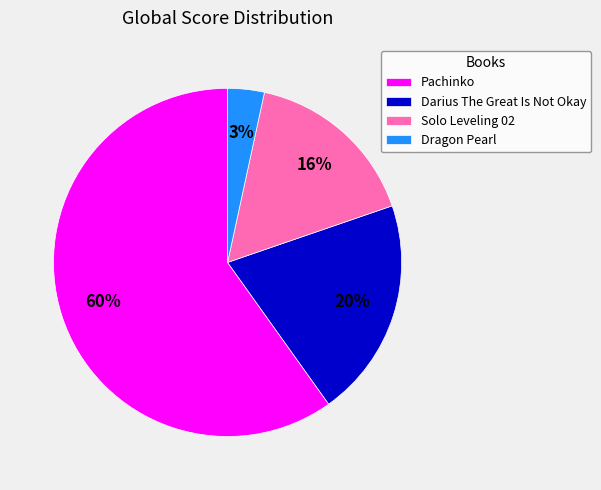

How many segments does this pie chart have?

4